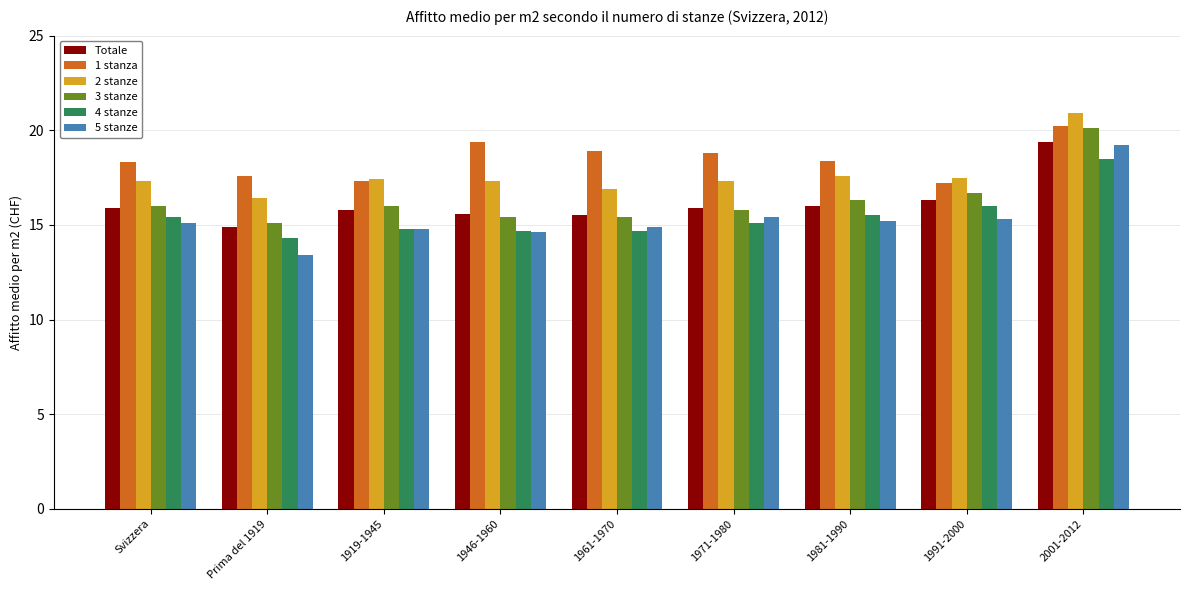

What is the greatest value displayed?

20.9